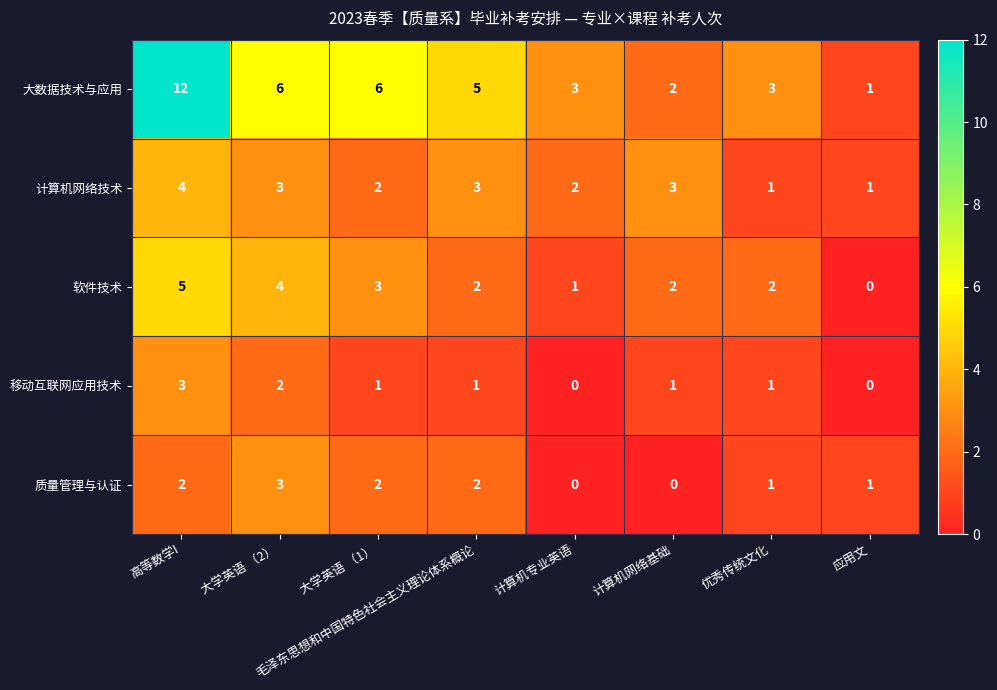

The 质量管理与认证 series shows 2 at 优秀传统文化. True or false?

False